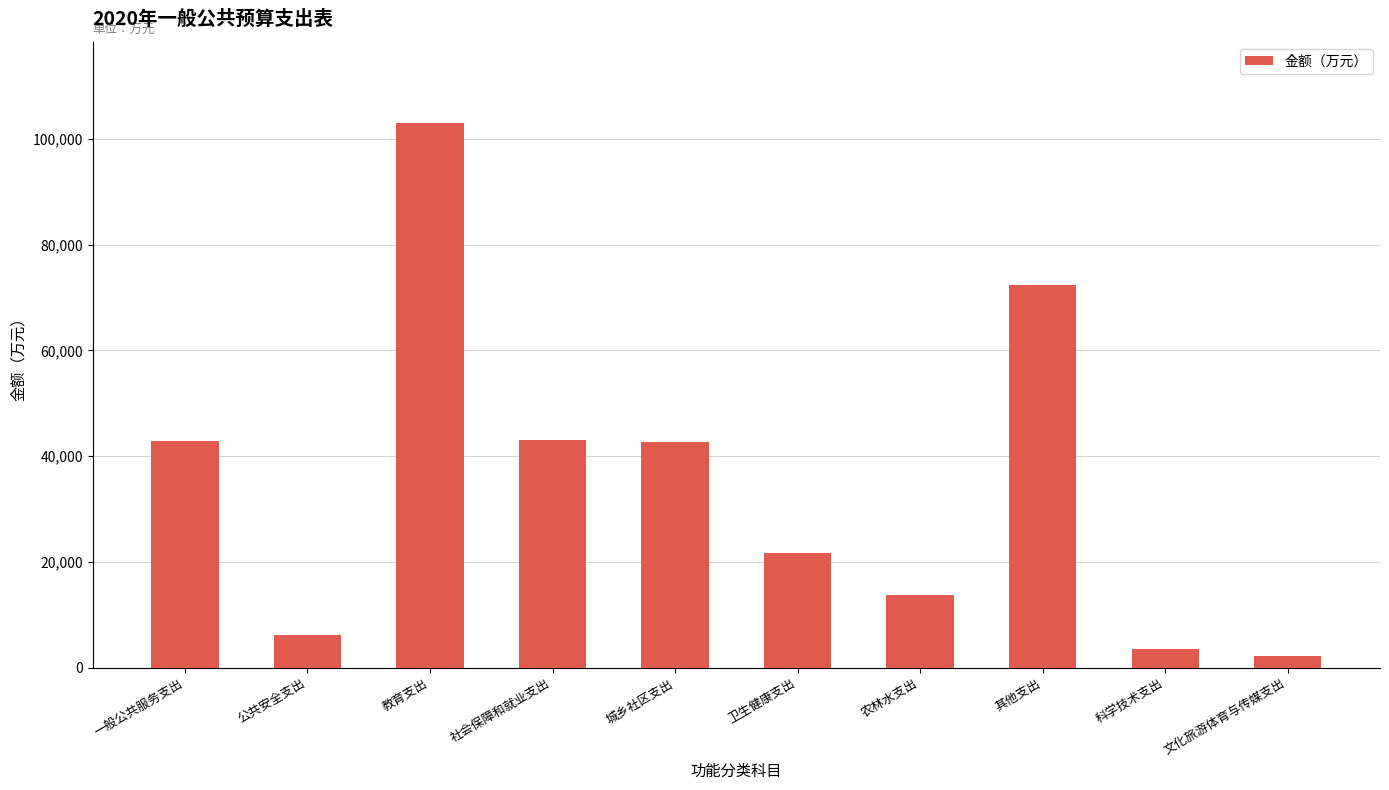

The value at 一般公共服务支出 is 70675. True or false?

False